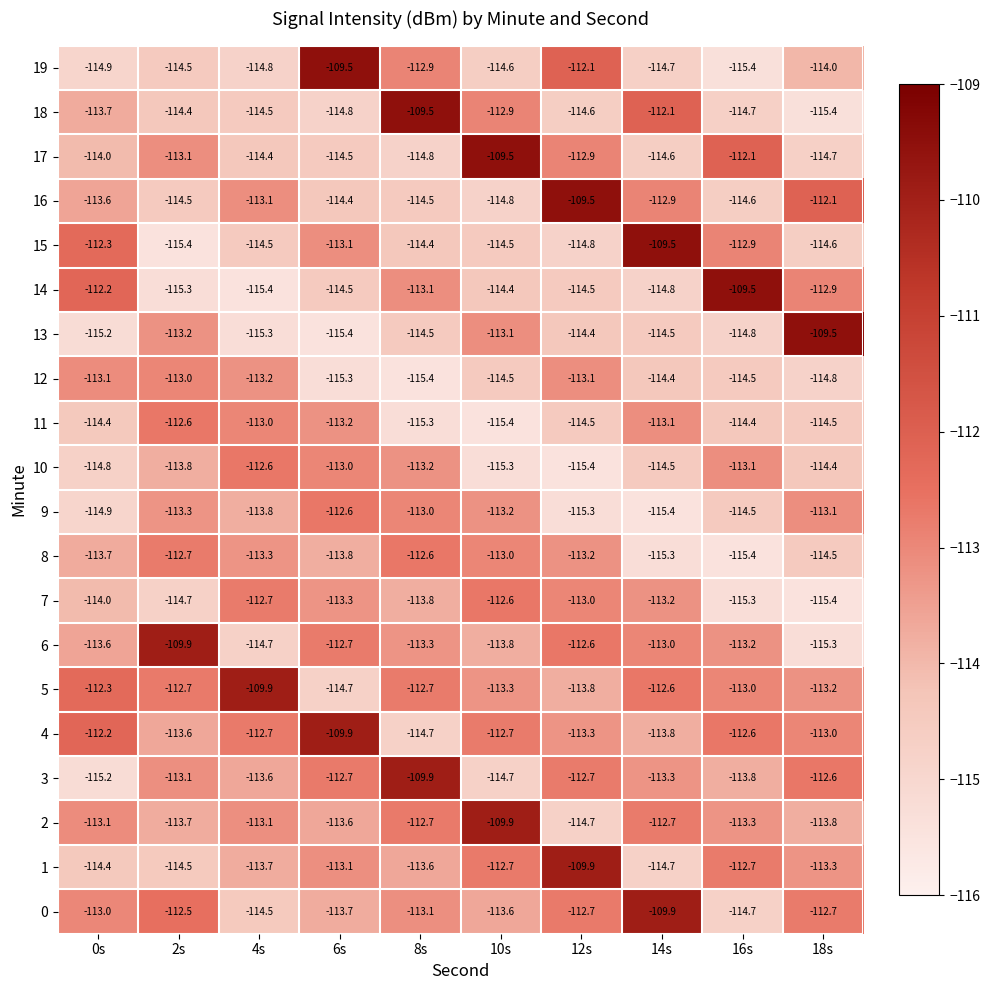

What is the sum of all 2 values?

-1130.6